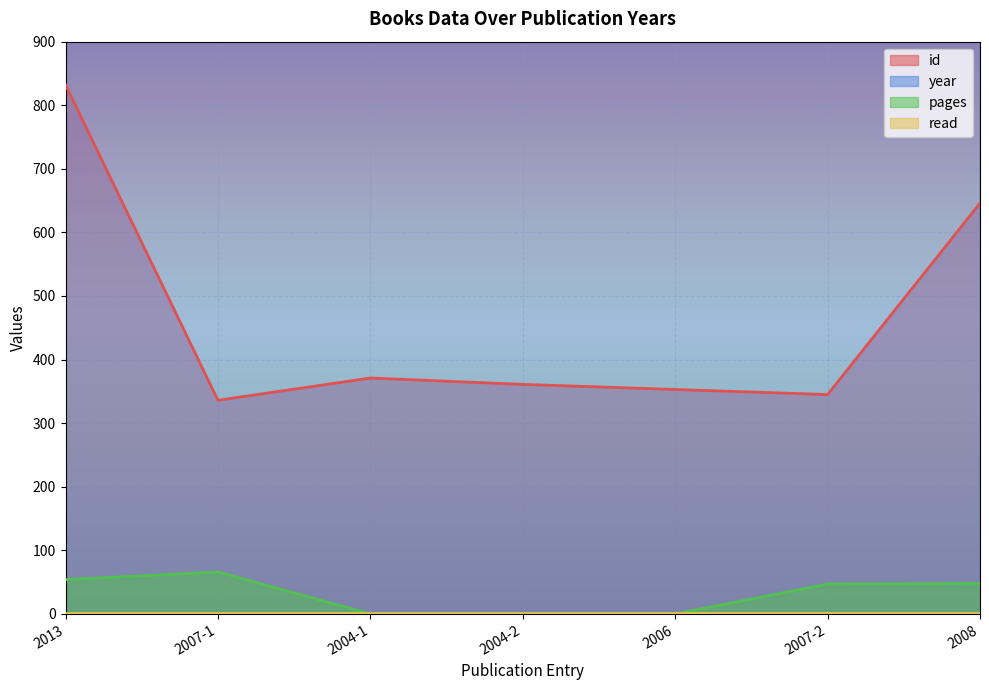

Where is id nearest to the value 584?

2008